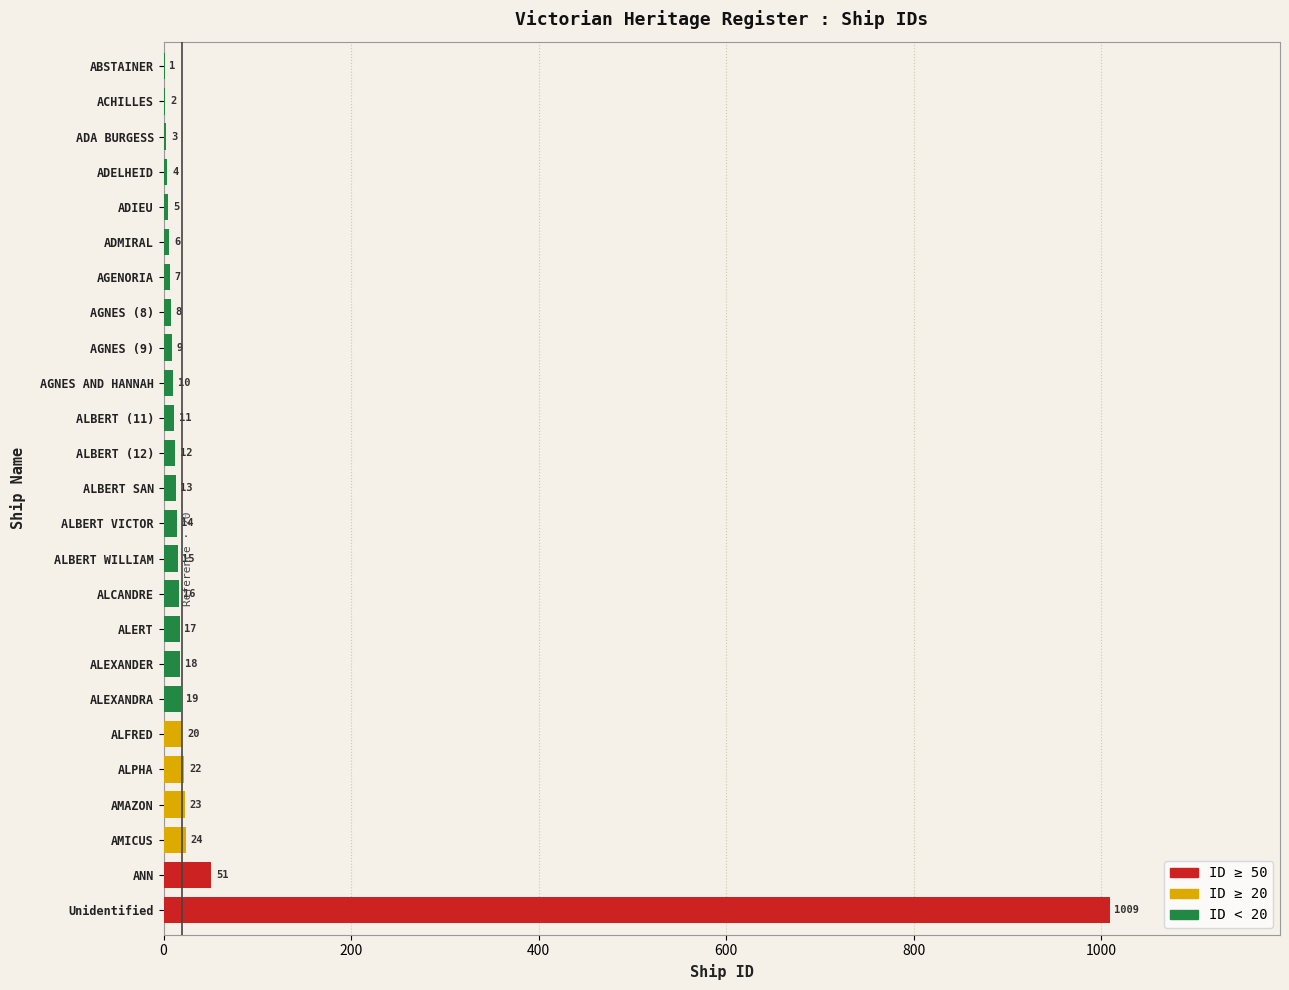

Approximately how many times larger is the value at ALEXANDER compared to ABSTAINER?

18.0